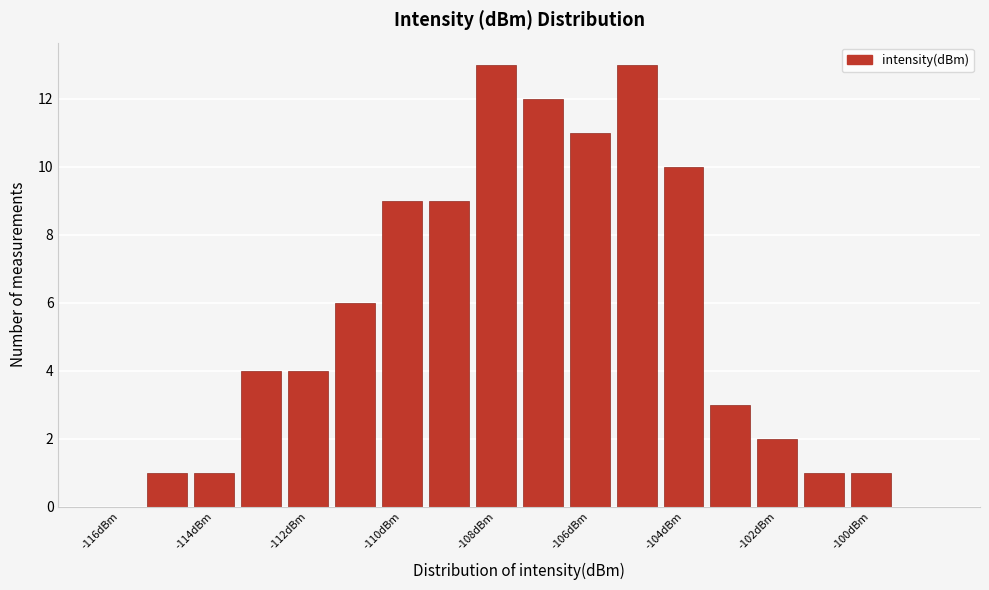

Reading left to right, list every bar in this chart as the range it spans on the x-axis followed by its height. Neither the bar edges nor the heights are printed on the chart, so give them approximately, as read against the axes.

-116.5 to -115.5: 0
-115.5 to -114.5: 1
-114.5 to -113.5: 1
-113.5 to -112.5: 4
-112.5 to -111.5: 4
-111.5 to -110.5: 6
-110.5 to -109.5: 9
-109.5 to -108.5: 9
-108.5 to -107.5: 13
-107.5 to -106.5: 12
-106.5 to -105.5: 11
-105.5 to -104.5: 13
-104.5 to -103.5: 10
-103.5 to -102.5: 3
-102.5 to -101.5: 2
-101.5 to -100.5: 1
-100.5 to -99.5: 1
-99.5 to -98.5: 0